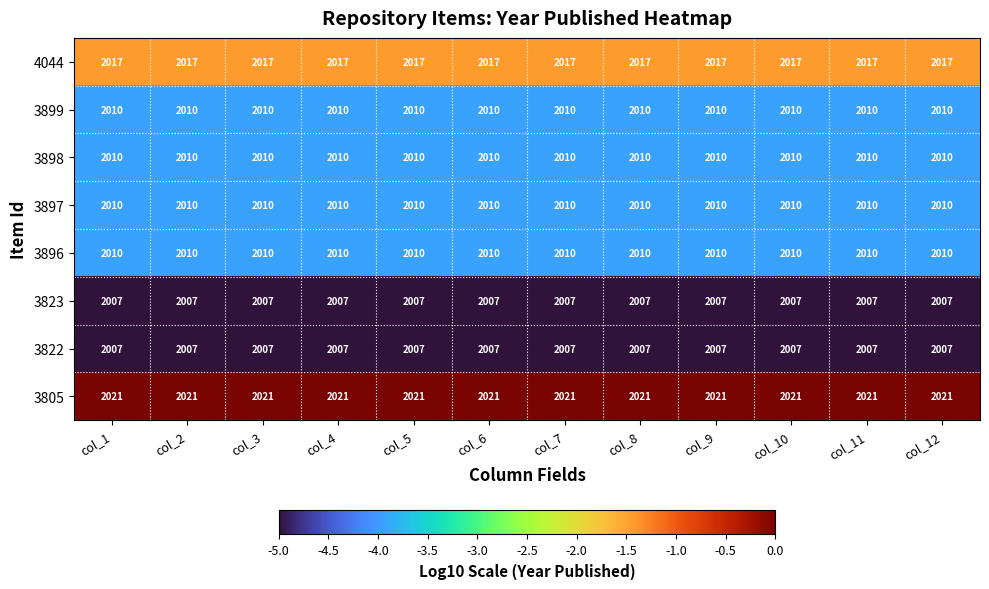

Read the 4044 value at col_3.

2017